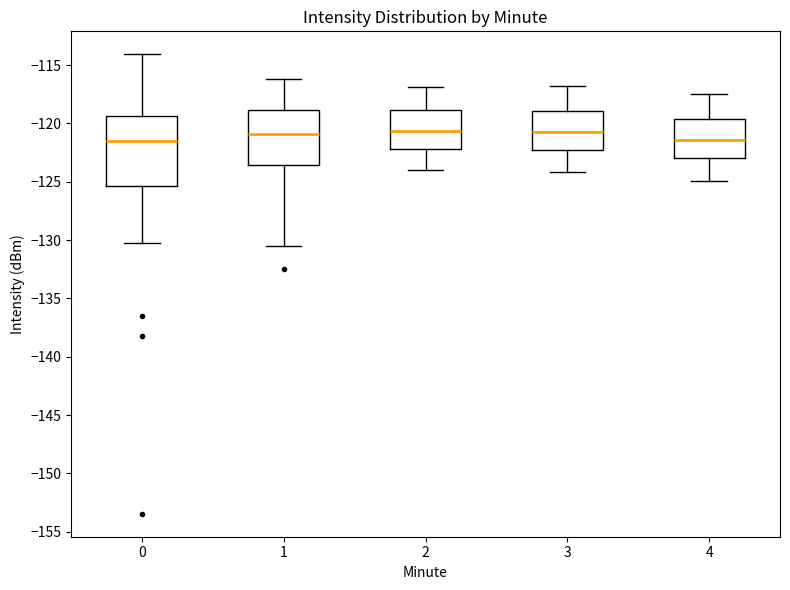

Where does the upper whisker of the box at x = 1 end on the y-axis? The values are not printed on the chart, so give them approximately, as read against the axis.

-116.0